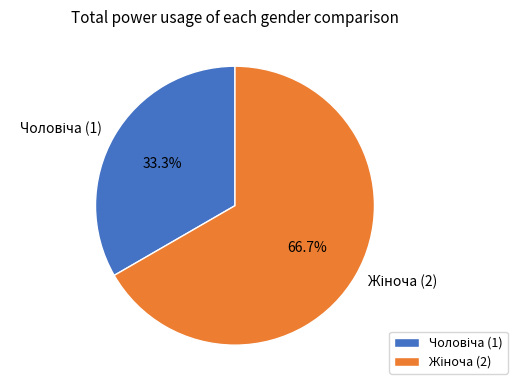

Does any single category account for the majority?

Yes